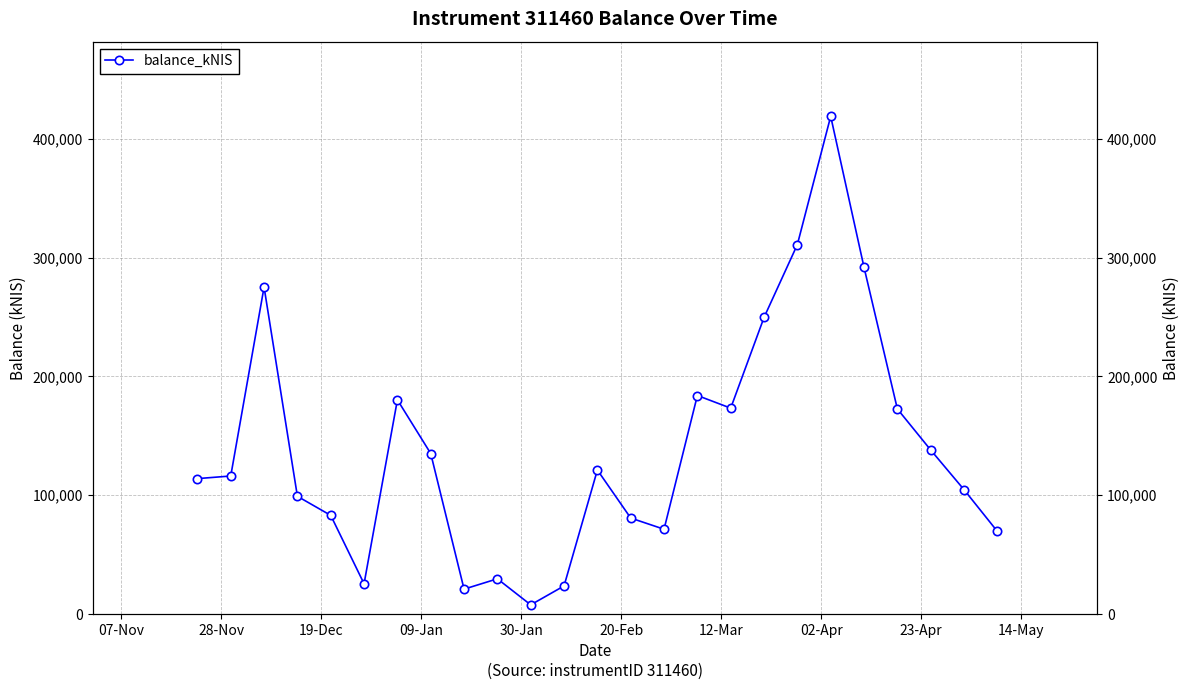

The value at 18 is 492922.2. True or false?

False